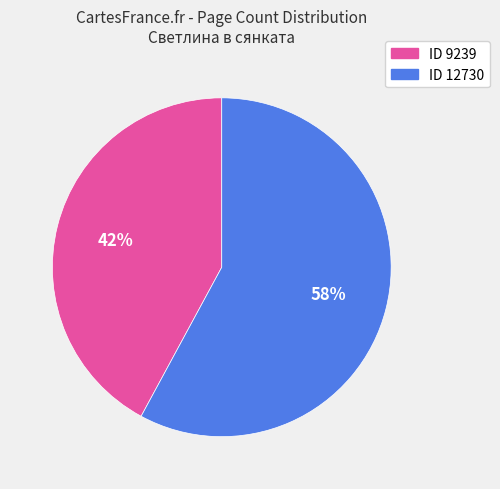

Does any single category account for the majority?

Yes